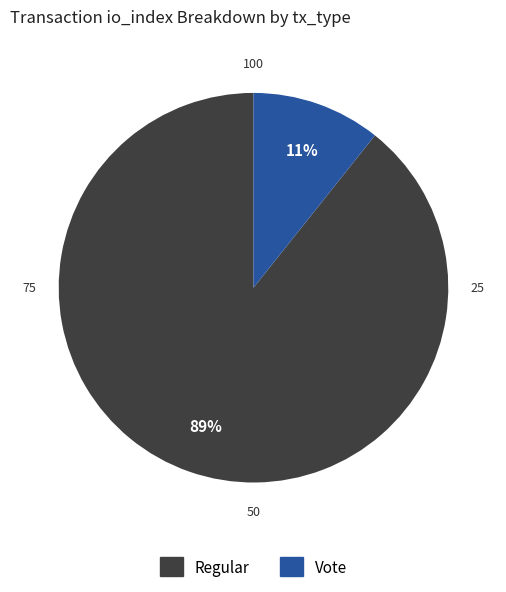

To the nearest percent, what is the average slice percentage?

50%